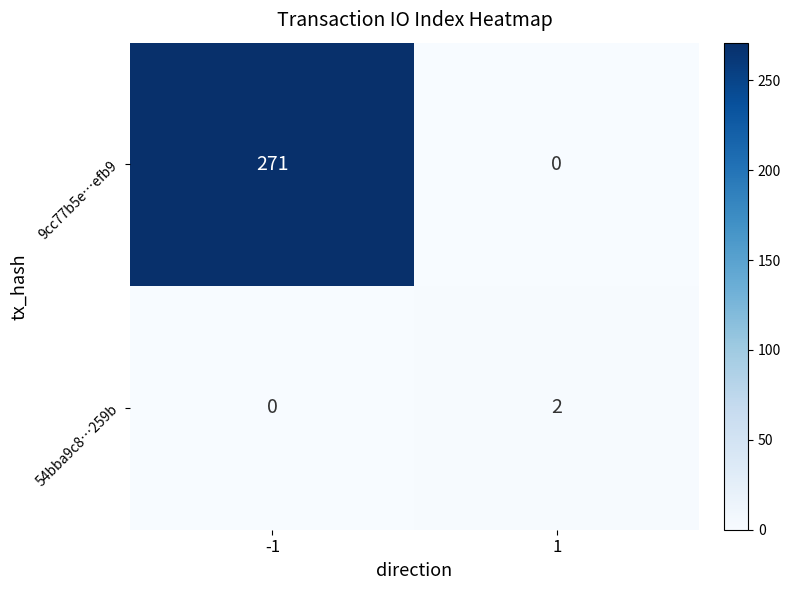

Is the value of 9cc77b5e…efb9 at 1 greater than the value of 54bba9c8…259b at 1?

No